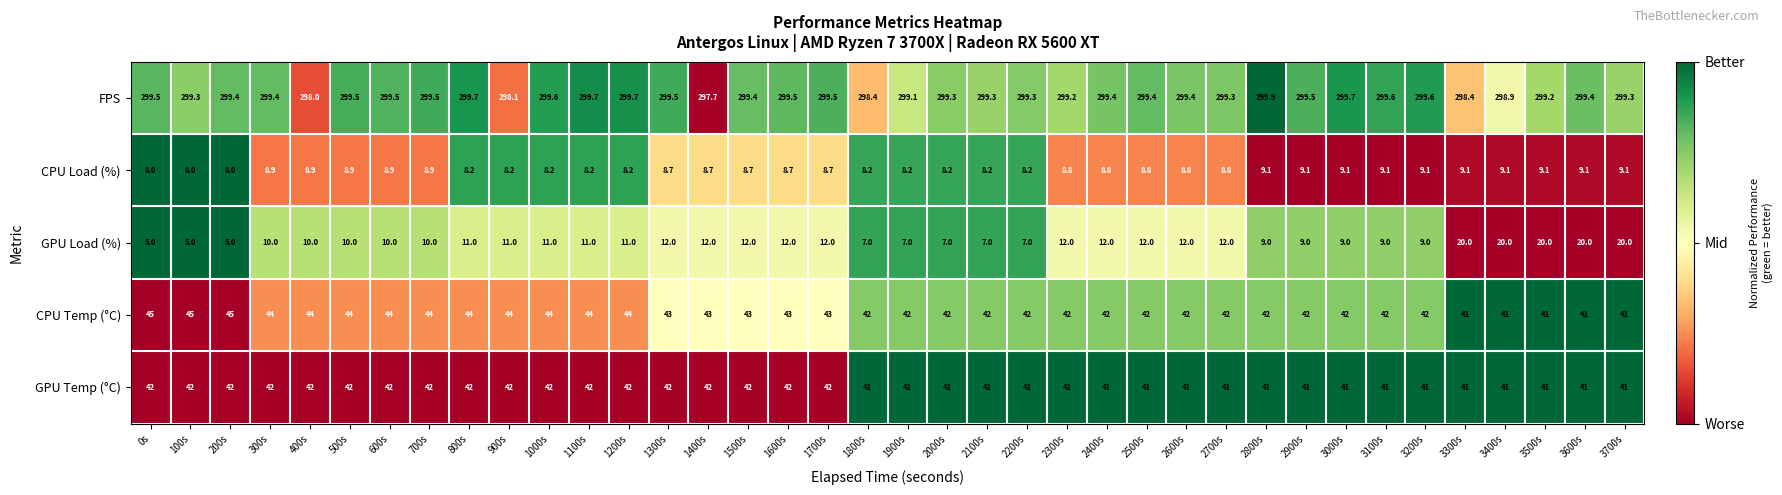

What is the total value across all series at 3600s?

410.5